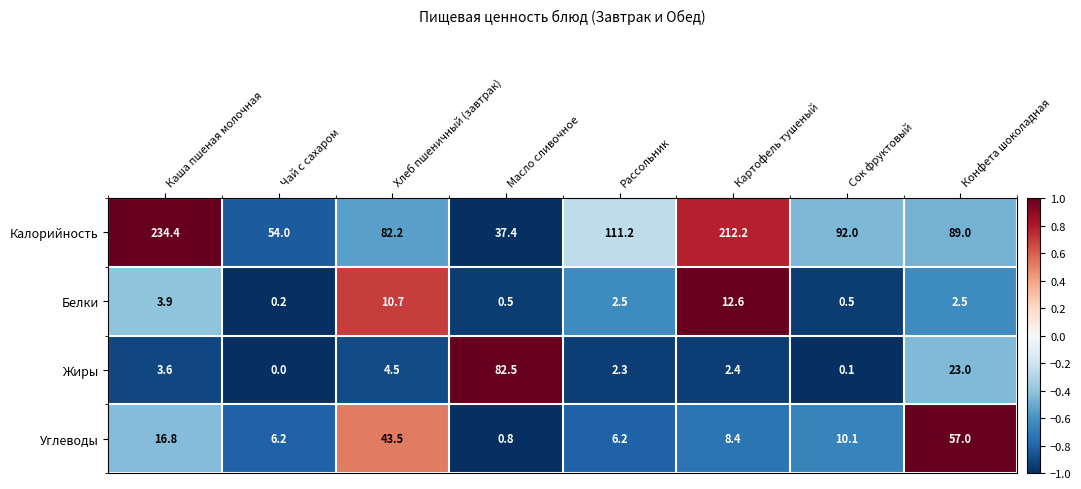

At Конфета шоколадная, list the series in order from largest to smallest.

Калорийность, Углеводы, Жиры, Белки